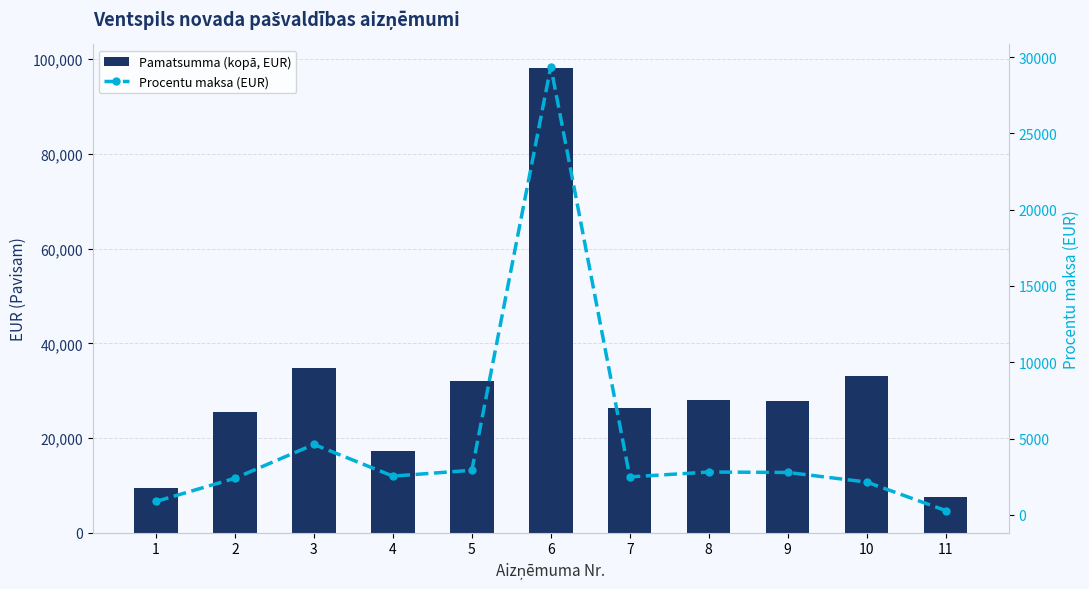

Is the value of Pamatsumma (kopā, EUR) at 10 greater than the value of Procentu maksa (EUR) at 4?

Yes